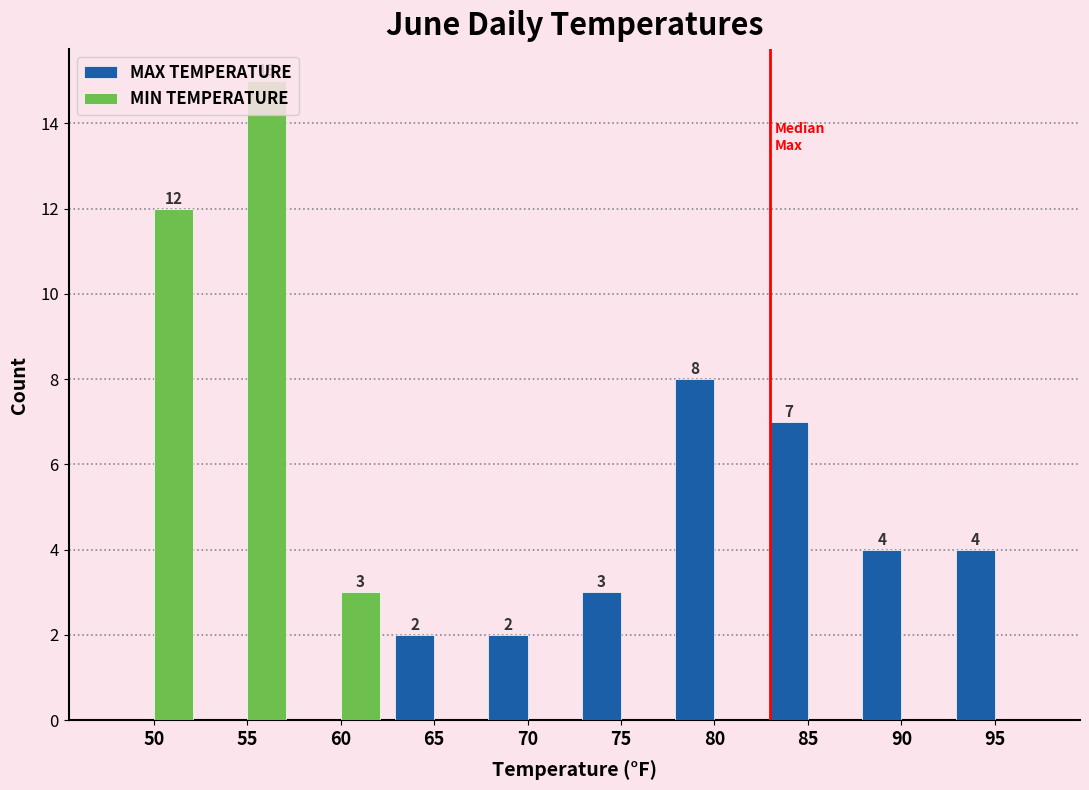

What is the maximum value shown in the chart?

15